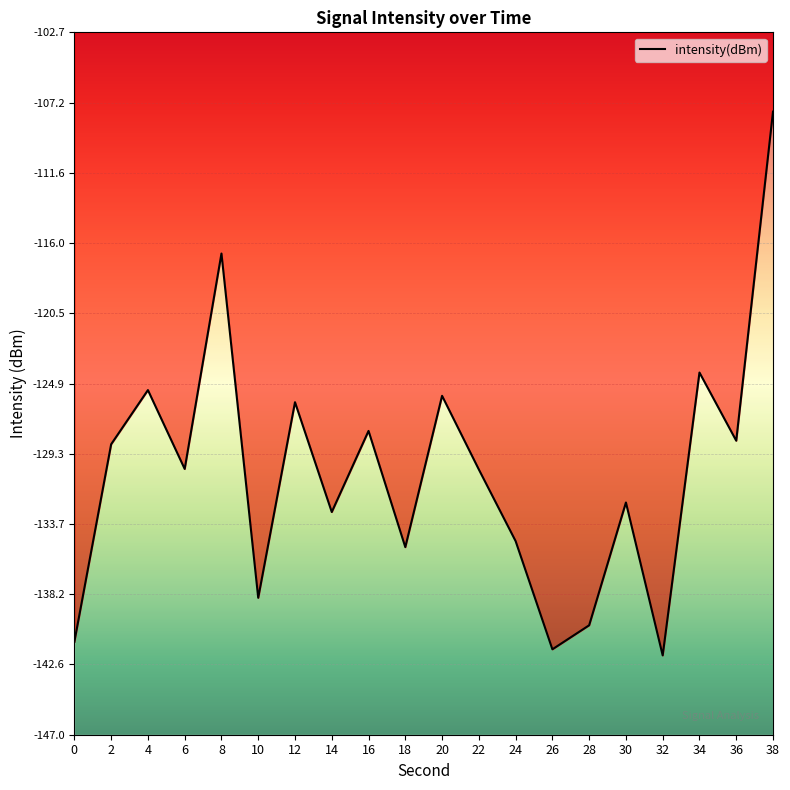

What is the value of the 15th point from the left?

-140.1